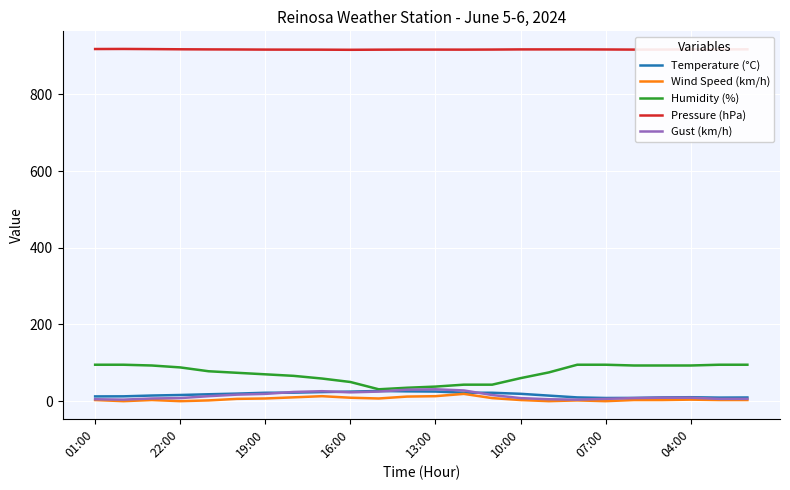

How many lines are shown in the chart?

5